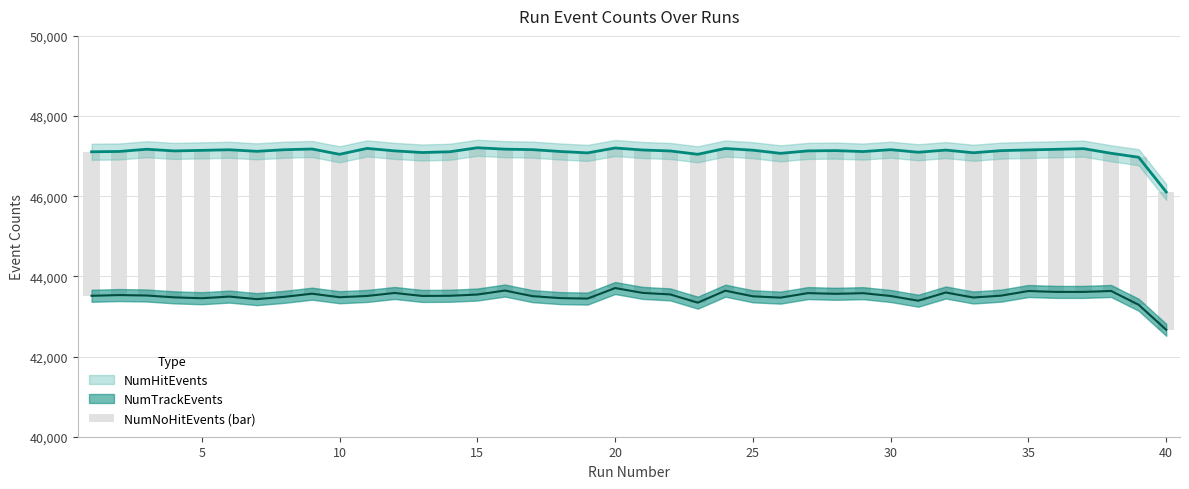

What is the sum of all values?

144023